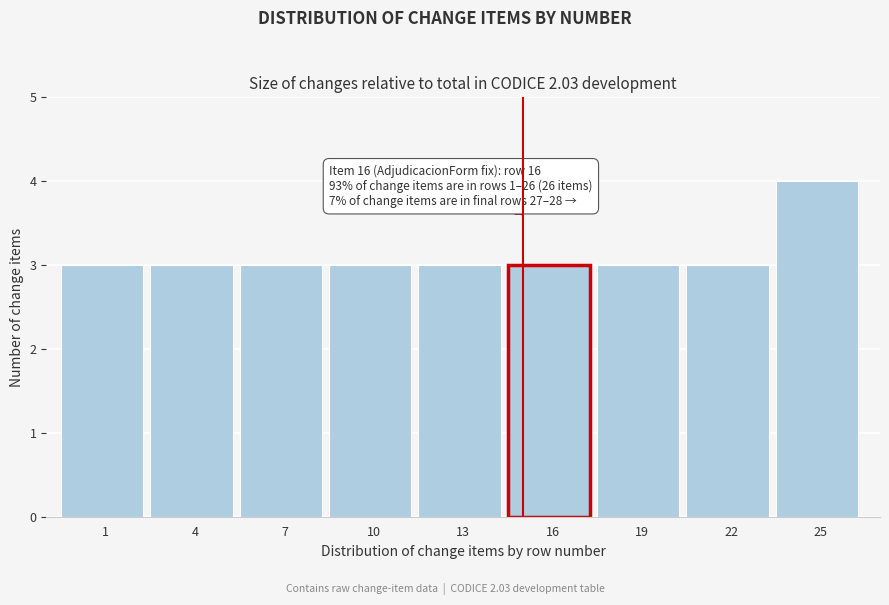

Reading left to right, what are all the values shown in this chart?

3	3	3	3	3	3	3	3	4